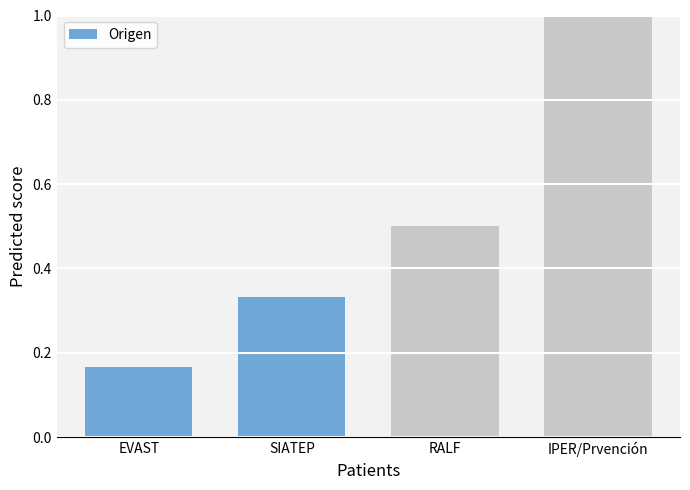

What is the change in value from EVAST to RALF?

+0.3